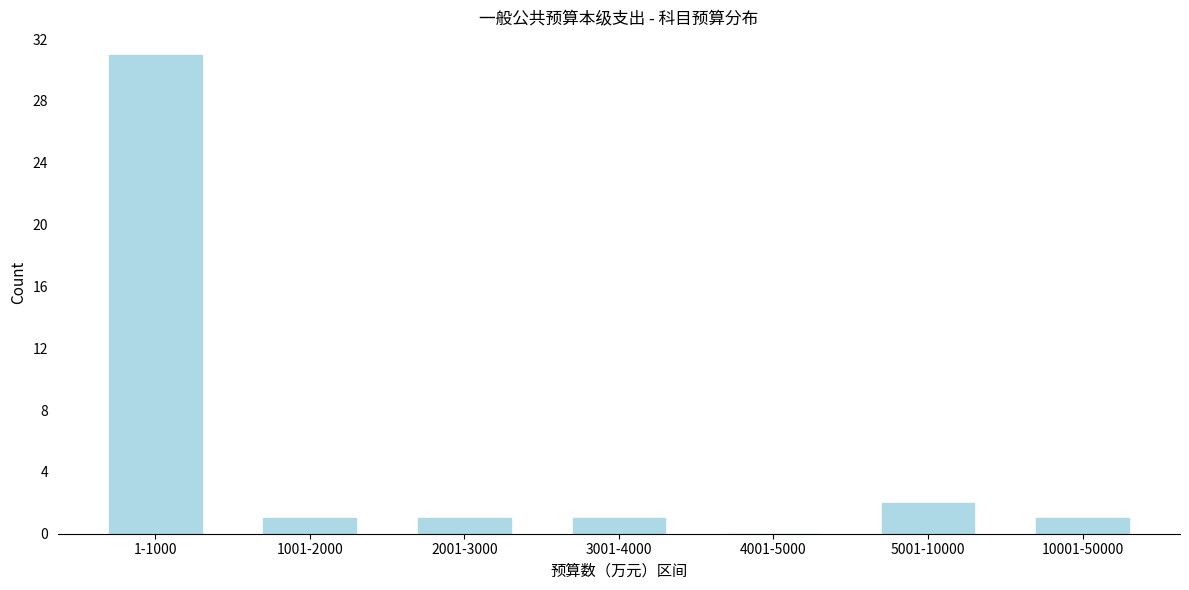

Reading left to right, transcribe all the data shown in this chart.

1-1000=31	1001-2000=1	2001-3000=1	3001-4000=1	4001-5000=0	5001-10000=2	10001-50000=1